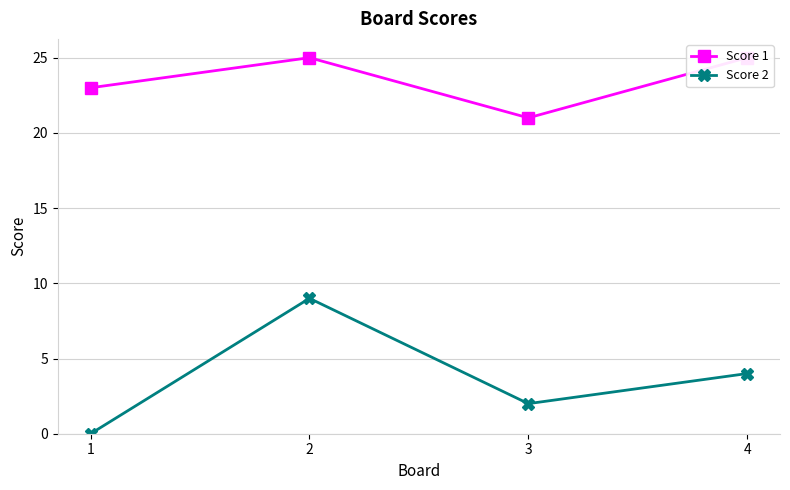

Reading left to right, extract all data points from this chart.

Score 1: 23	25	21	25
Score 2: 0	9	2	4